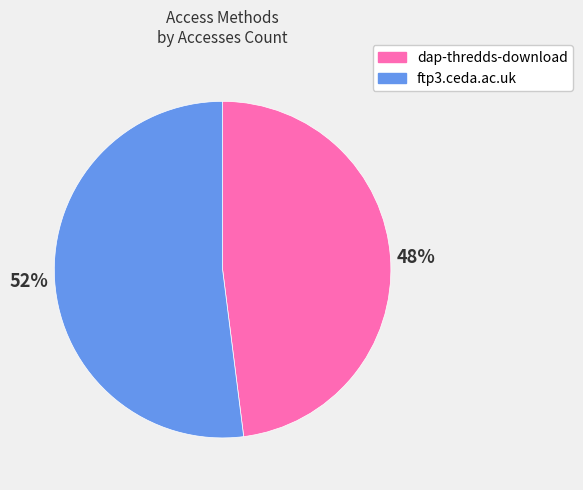

To the nearest percent, what is the difference between the dap-thredds-download and ftp3.ceda.ac.uk slice percentages?

4%